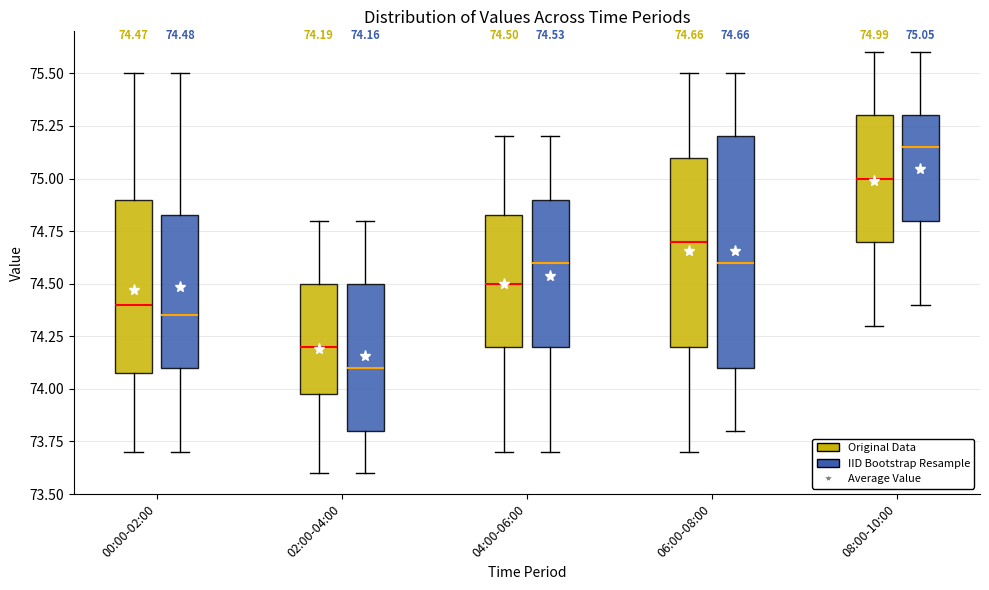

Which box has the lowest median line?

02:00-04:00 (IID Bootstrap Resample)